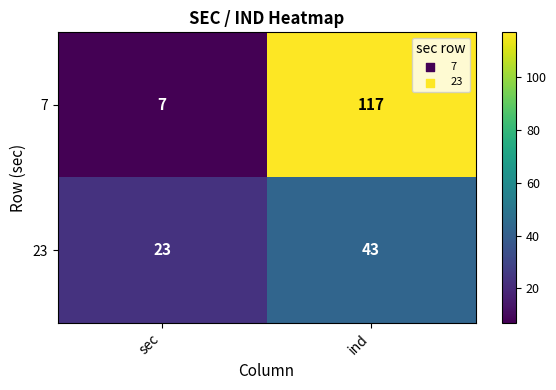

Reading right to left, list all the values displayed in this chart.

7: 117	7
23: 43	23